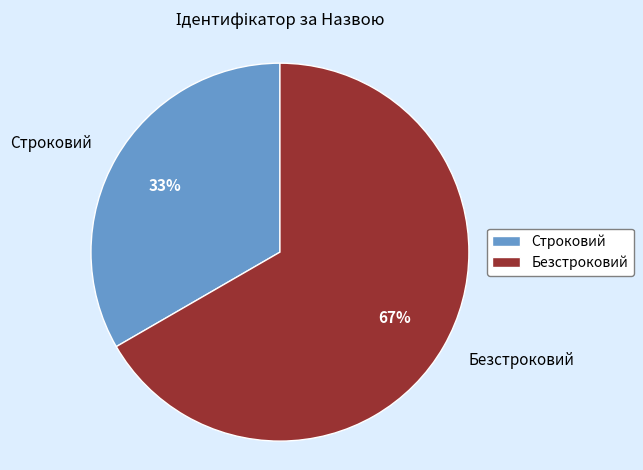

How many slices are in this pie chart?

2